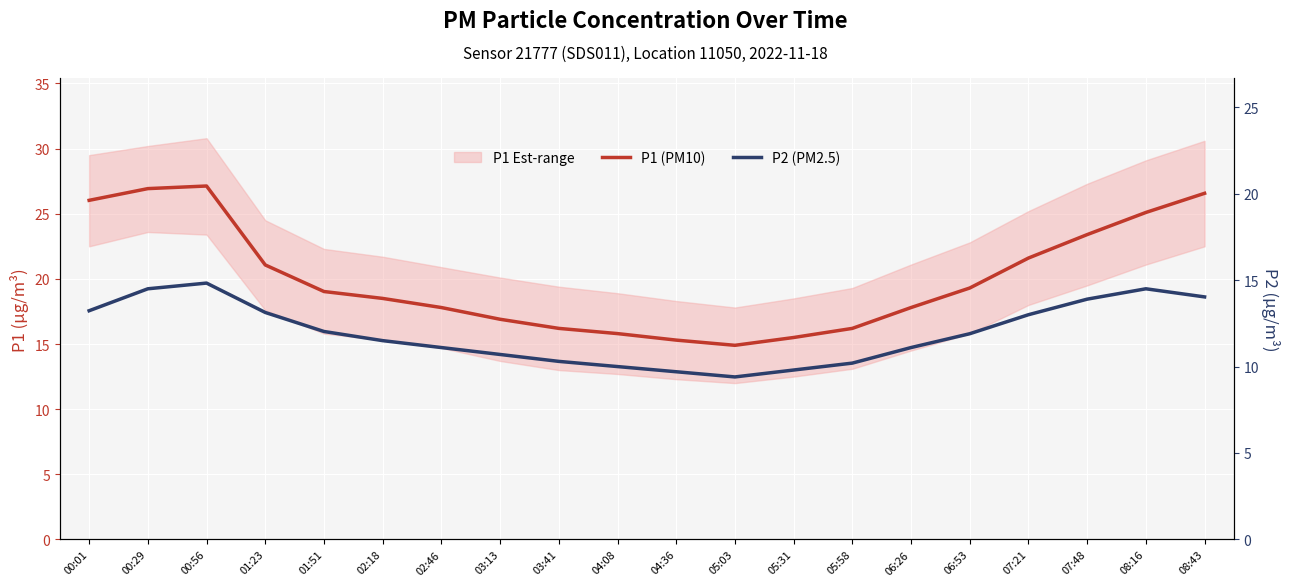

Does the chart display data point markers on the line(s)?

No